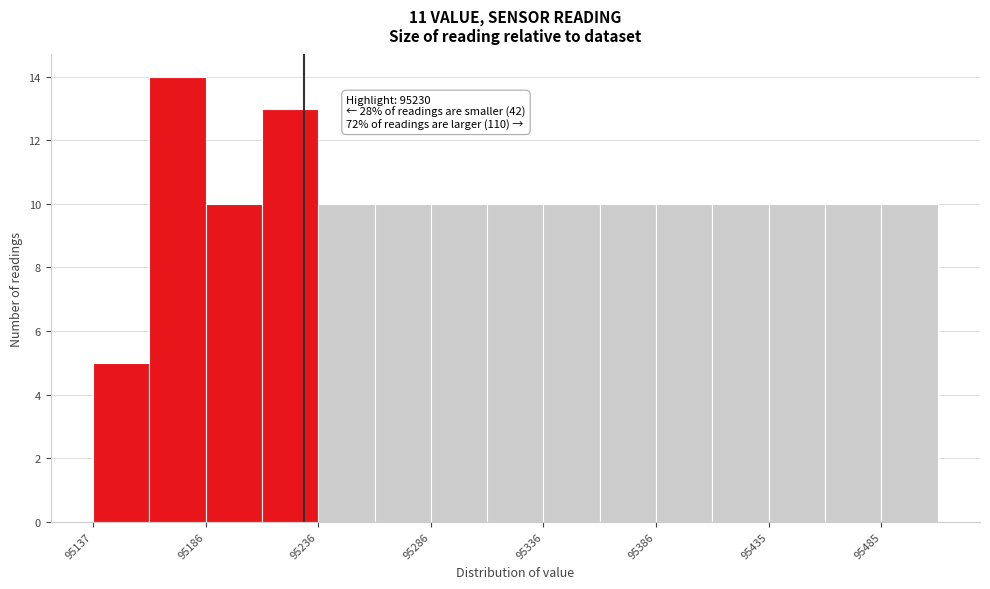

Which range on the x-axis has the tallest bar?

95160 to 95185